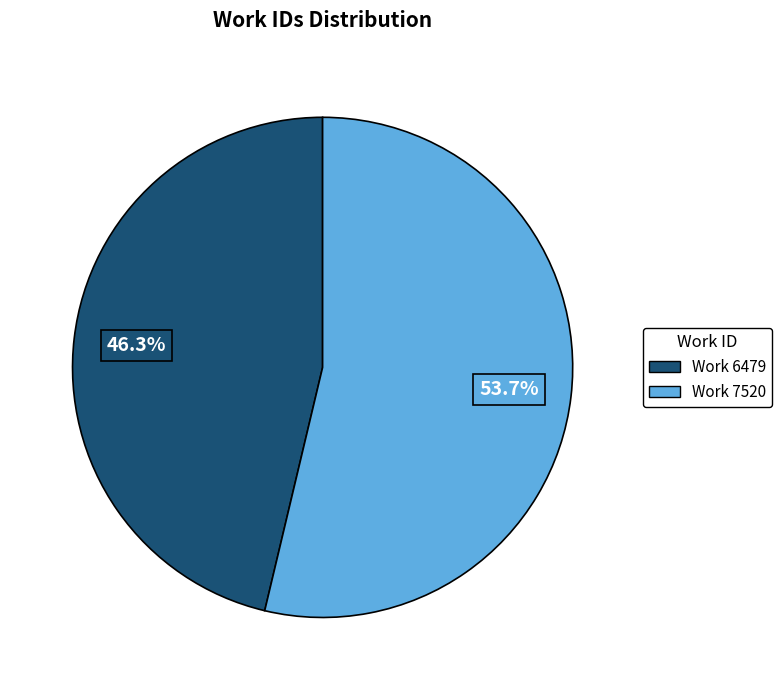

To the nearest percent, what portion does Work 6479 represent?

46%